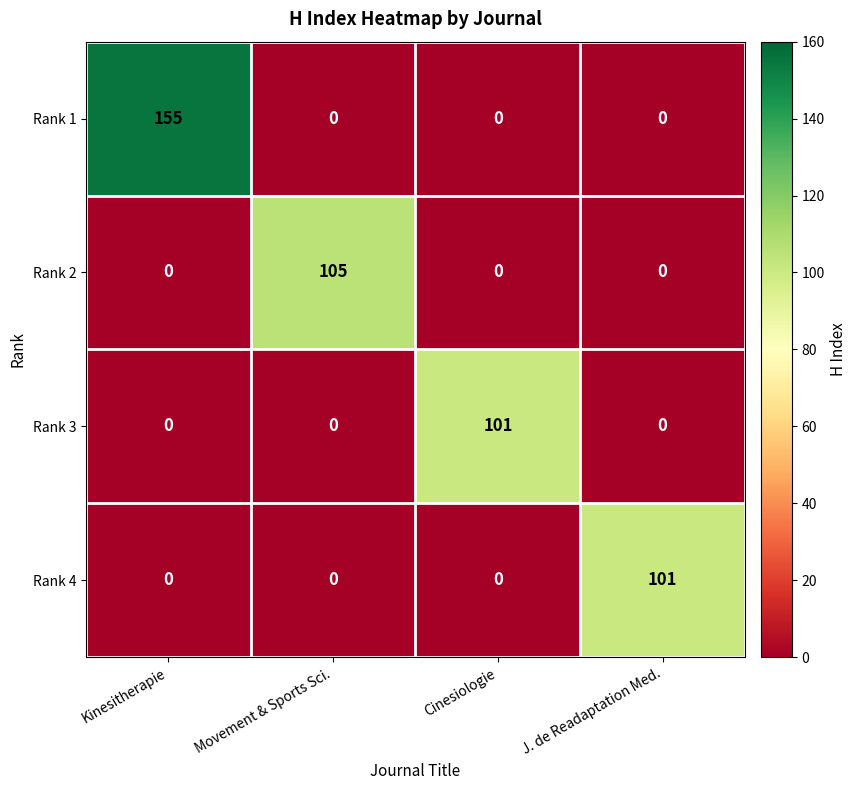

Which series has the widest spread of values?

Rank 1